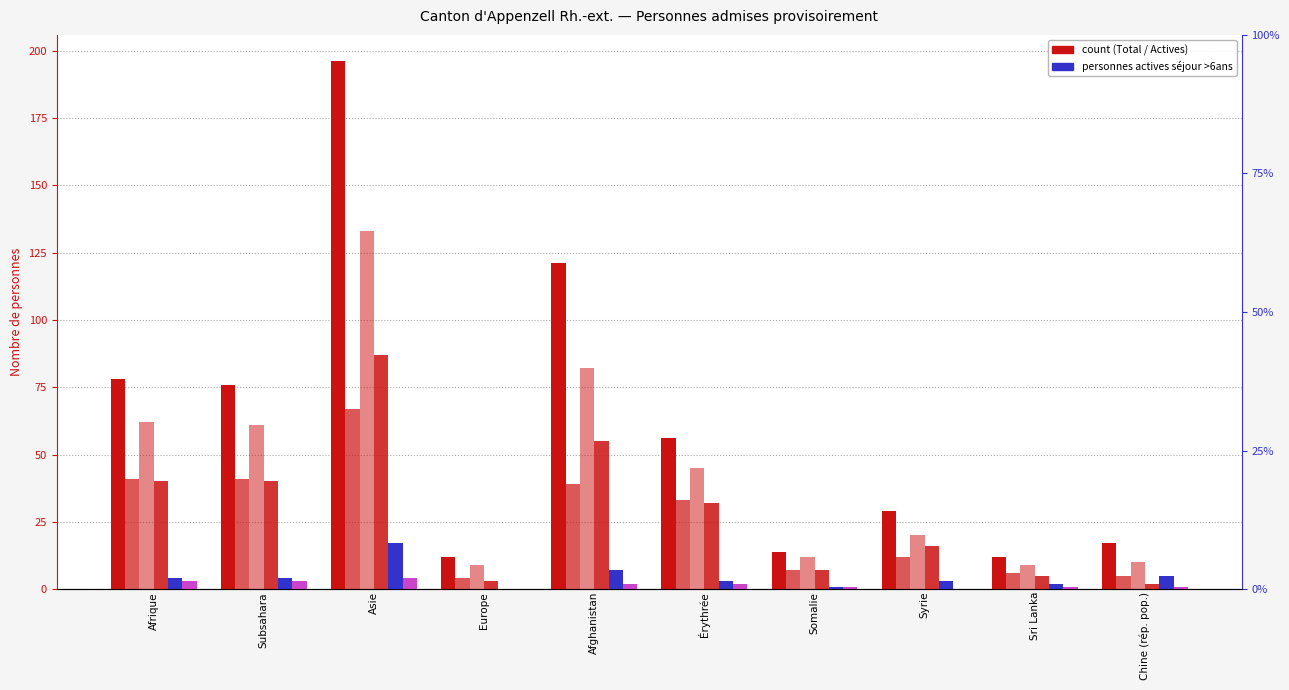

Rank the series by their maximum value, from lowest to highest.

Personnes actives séjour col_10, Total séjour col_8, Personnes actives (col_3), Personnes actives même mois (col_5), Personnes potentiellement actives (col_2), Total (col_1)